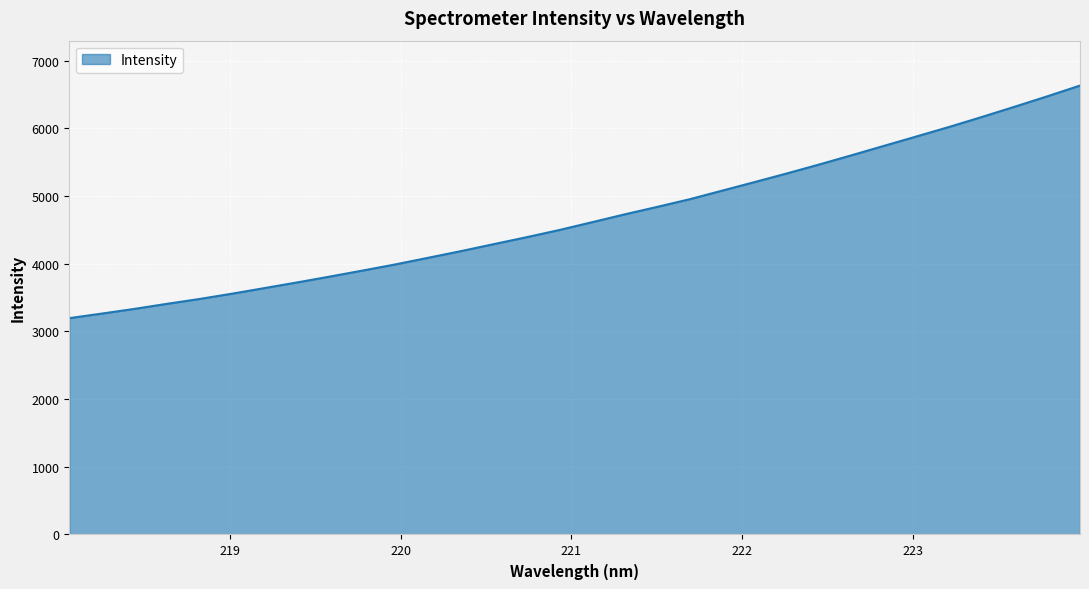

What is the maximum value shown in the chart?

6630.3